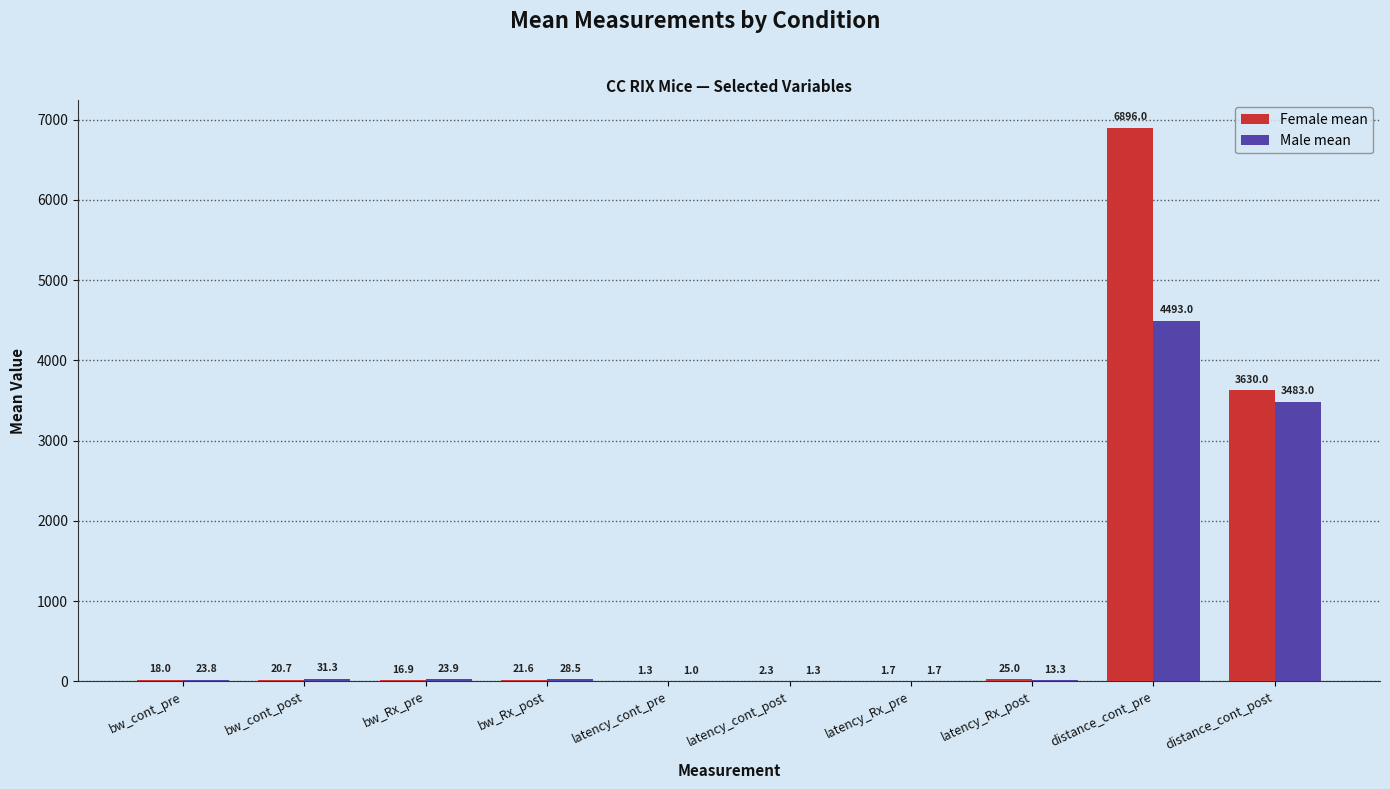

Which series has the largest total across all categories?

Female mean